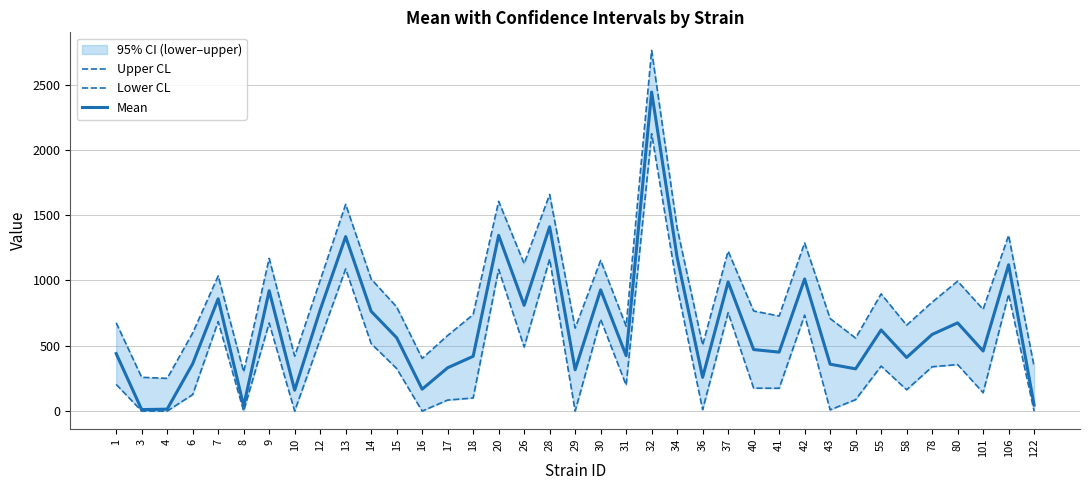

Which category has the highest value in the Lower CL series?

32